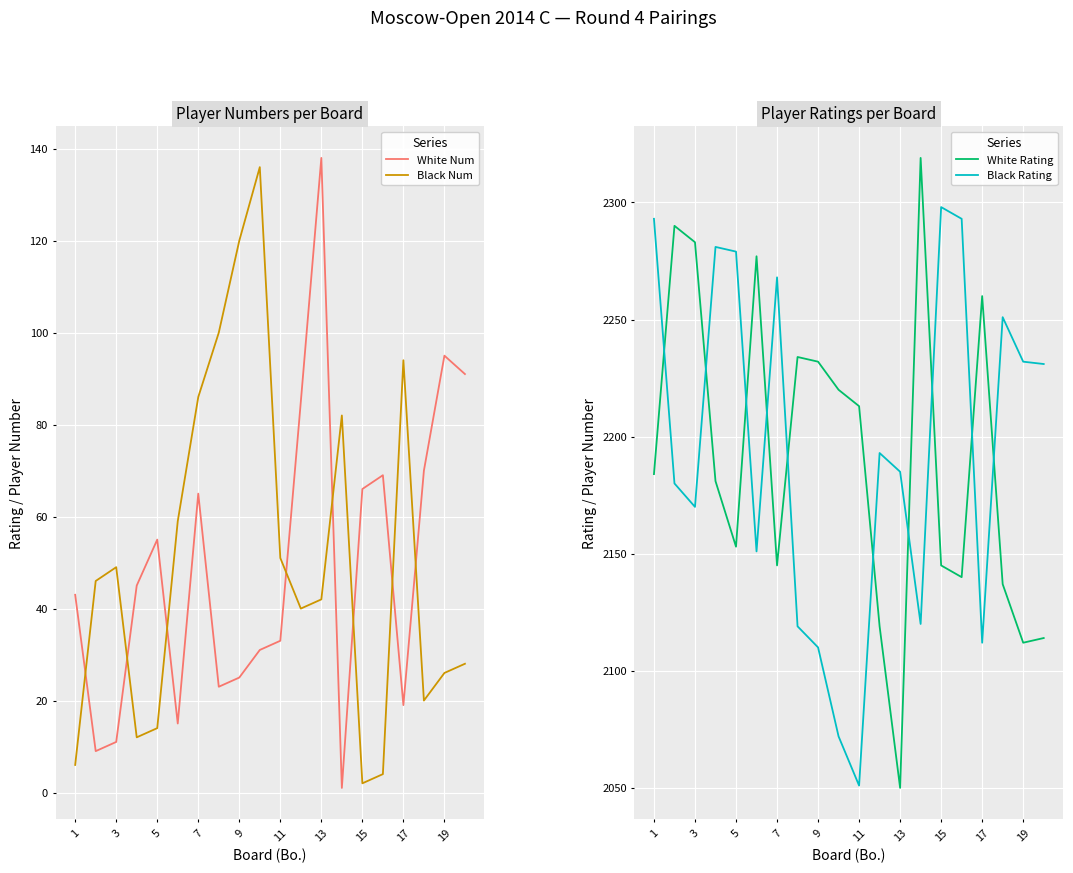

What is the difference between the second highest and second lowest values in the Black Rating series?

221